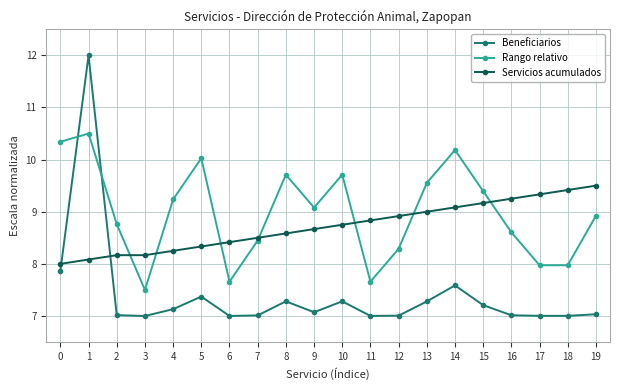

Where is the first local minimum for Rango relativo?

3